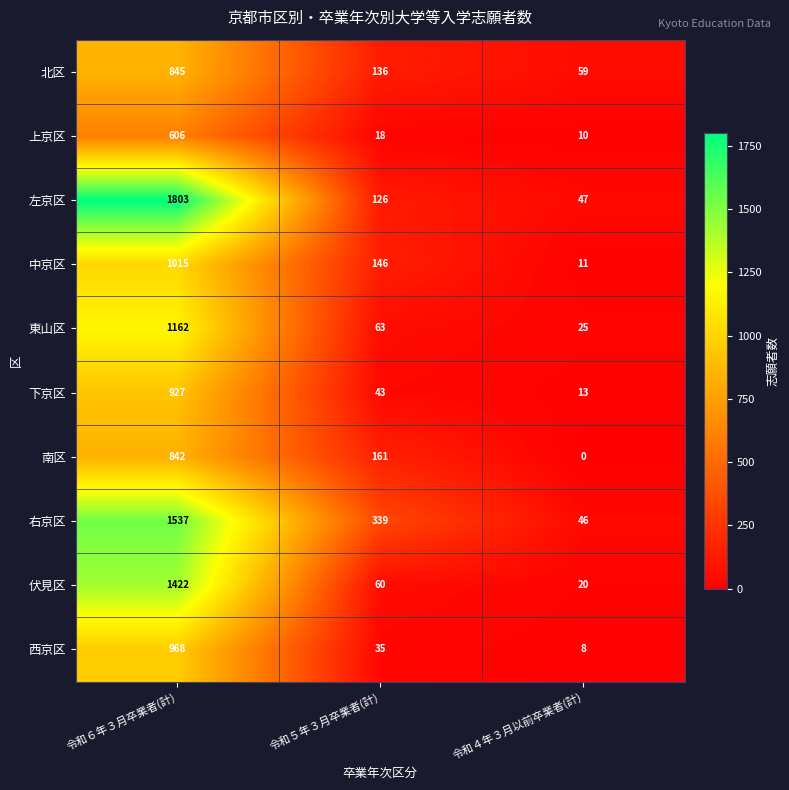

At which category is the sum across all series the highest?

令和６年３月卒業者(計)